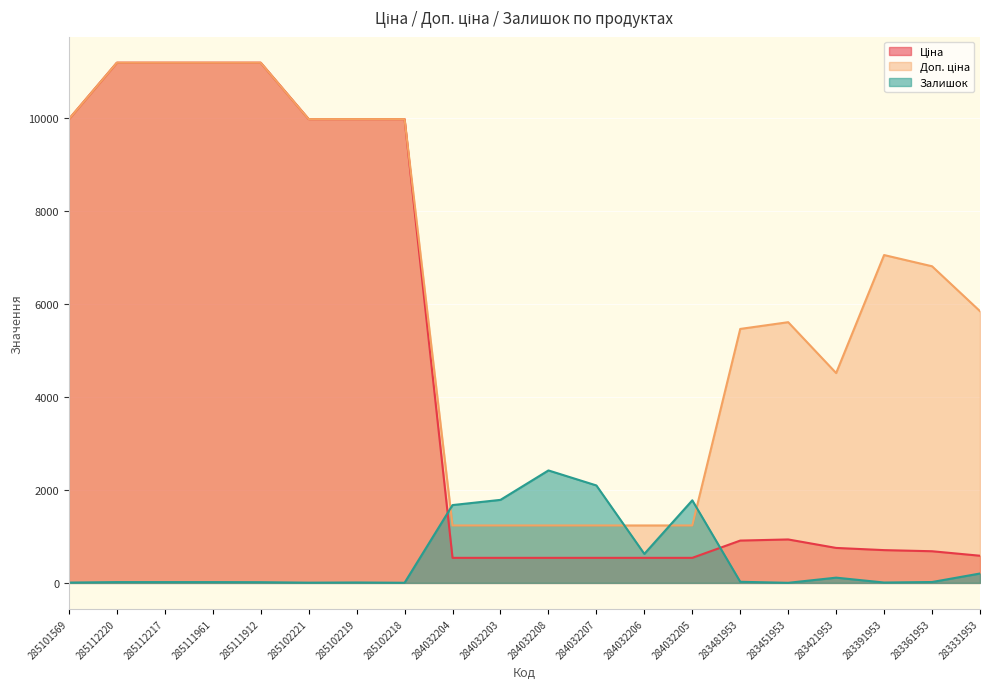

Between 285102218 and 284032207, which is larger?

285102218